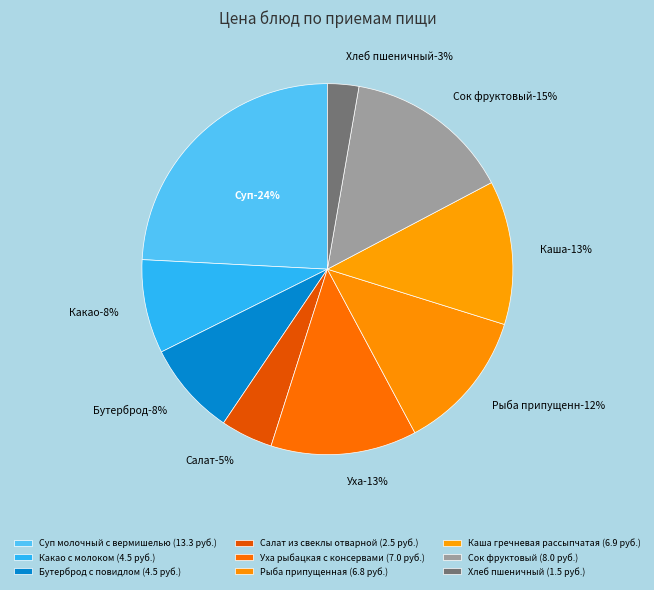

What percentage is NOT represented by Бутерброд с повидлом?

91.8%